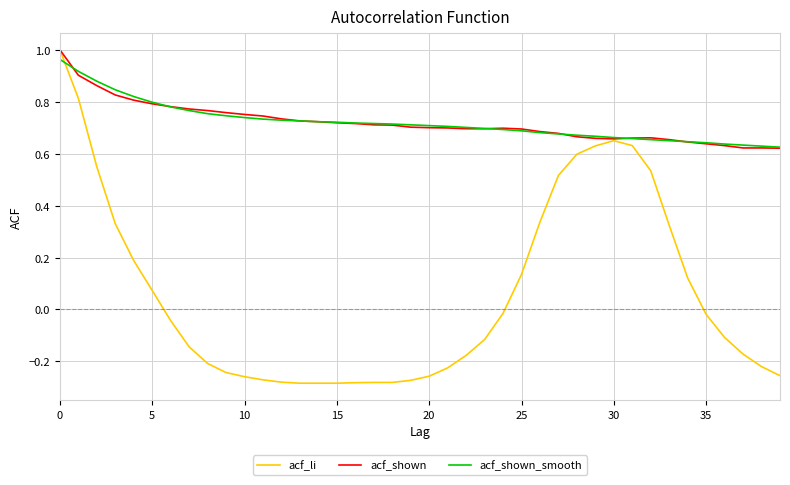

Which series has the largest range (max minus min)?

acf_li